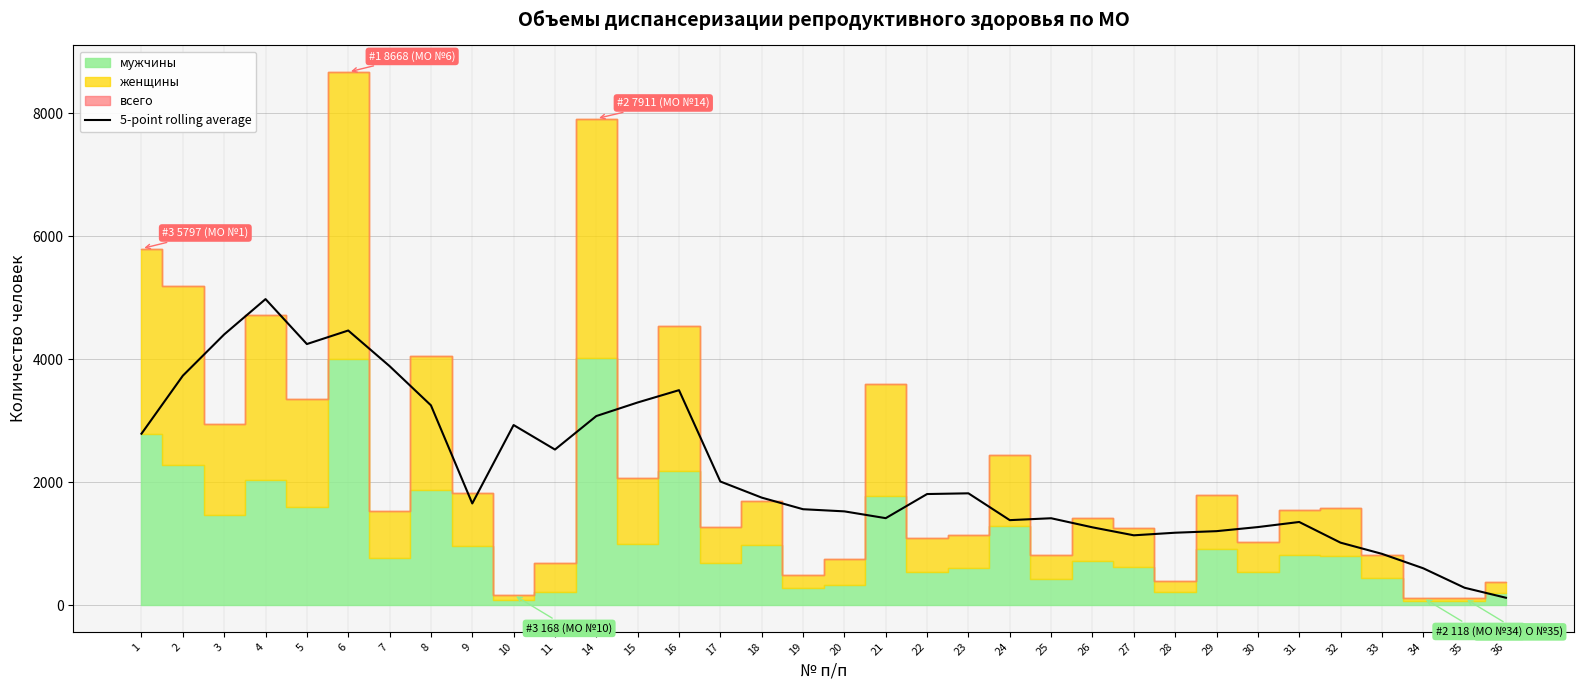

Read the value at 21.

1414.6